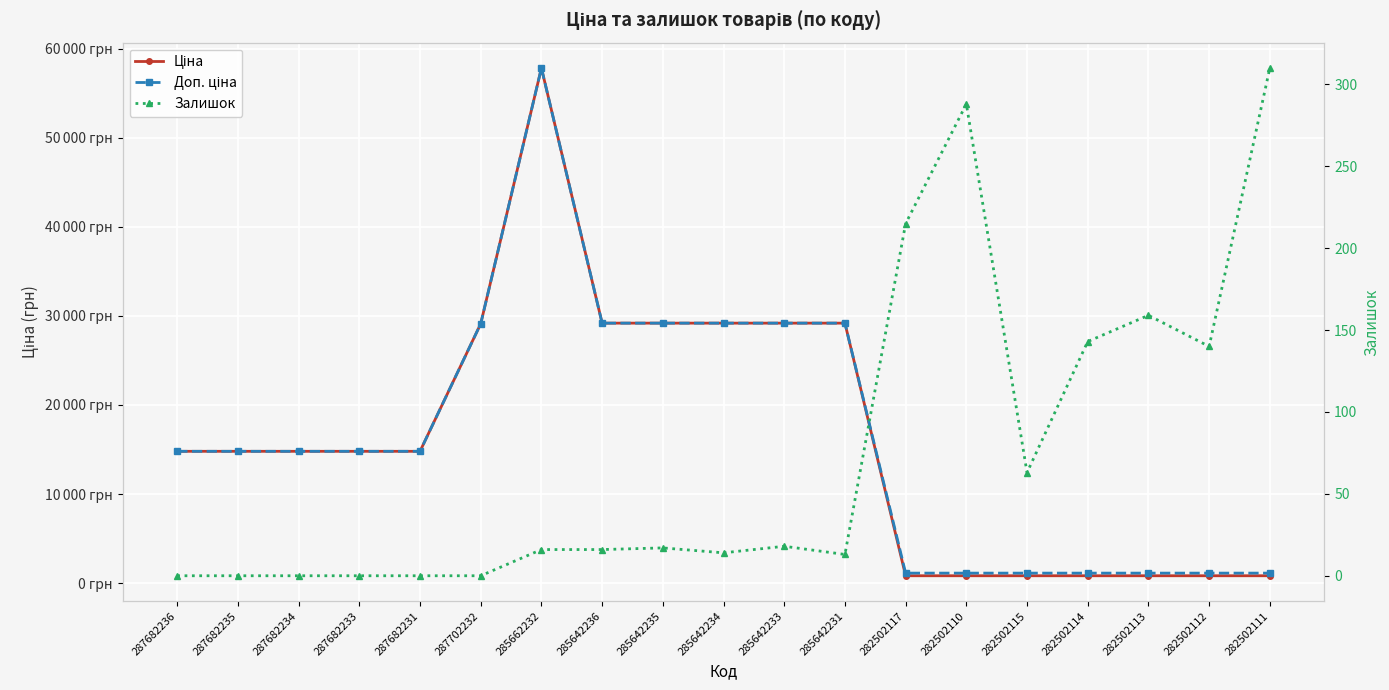

Is this an area chart (filled region under the line)?

No